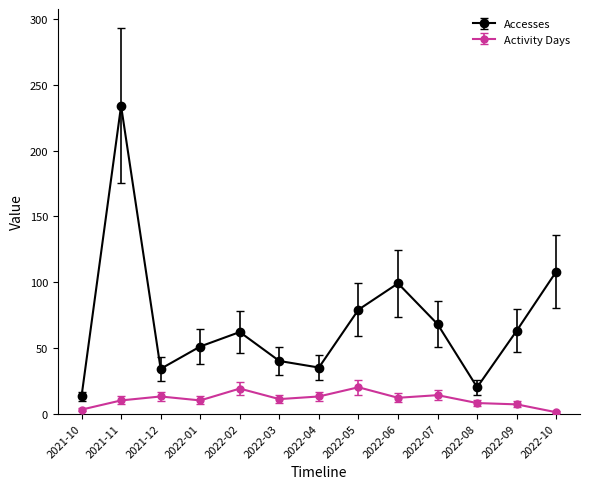

The Accesses series shows 11 at 2021-12. True or false?

False